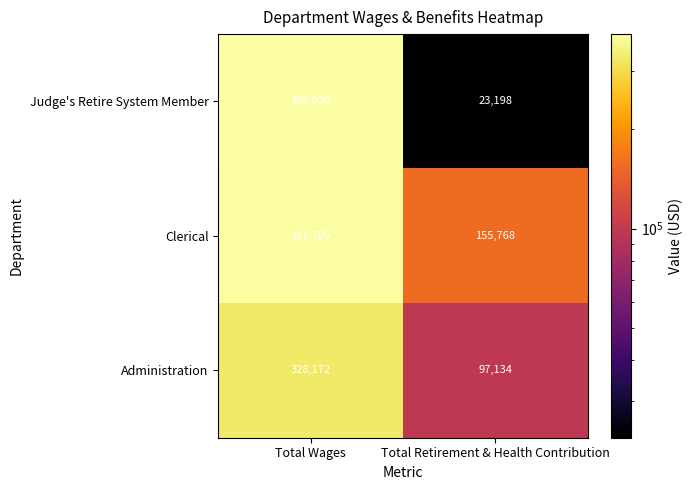

What is the difference between the highest and lowest values at Total Retirement & Health Contribution?

132570